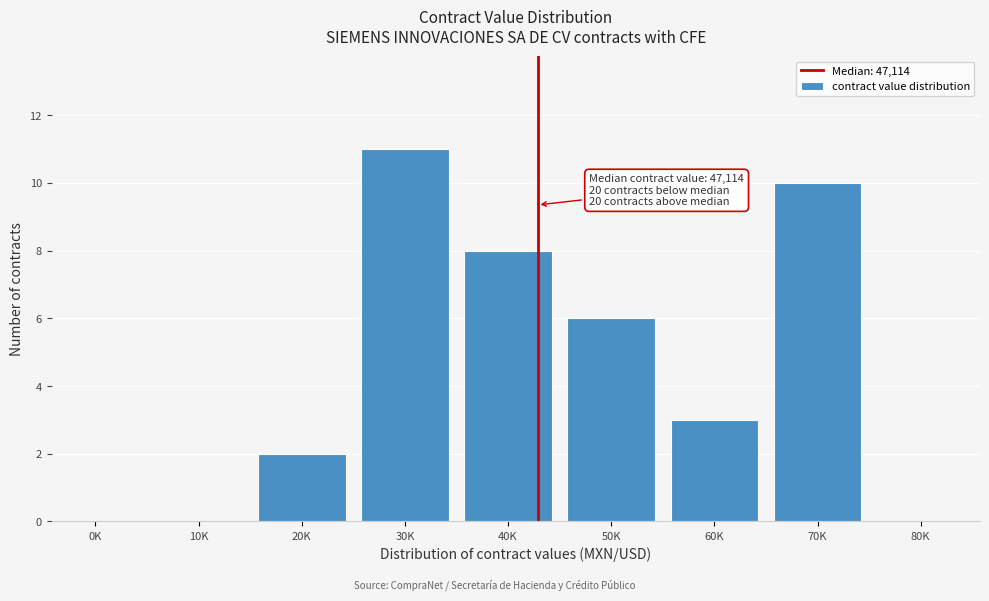

Reading left to right, transcribe all the data shown in this chart.

0K=0	10K=0	20K=2	30K=11	40K=8	50K=6	60K=3	70K=10	80K=0